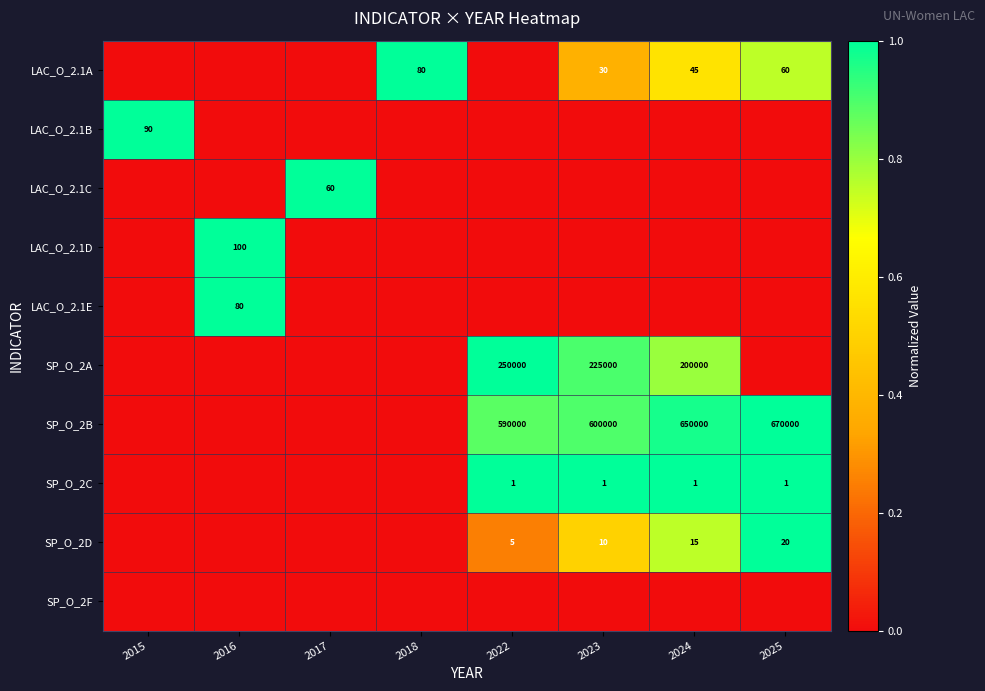

True or false: SP_O_2A has a value of 250000 at 2022.

True